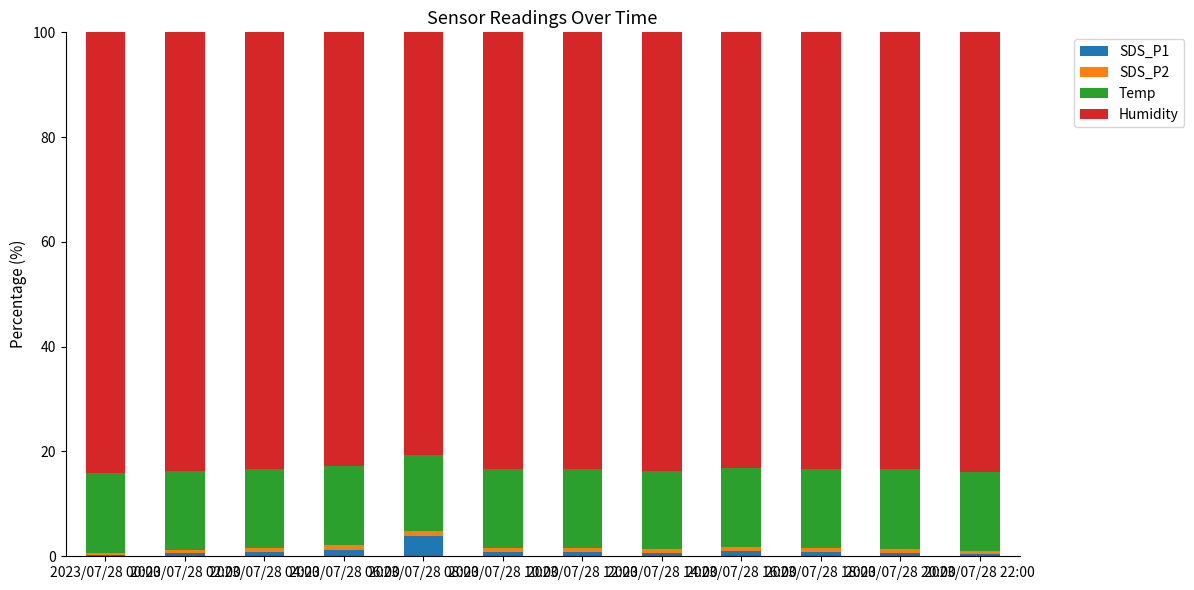

Are the bars grouped side by side (vs. stacked)?

No